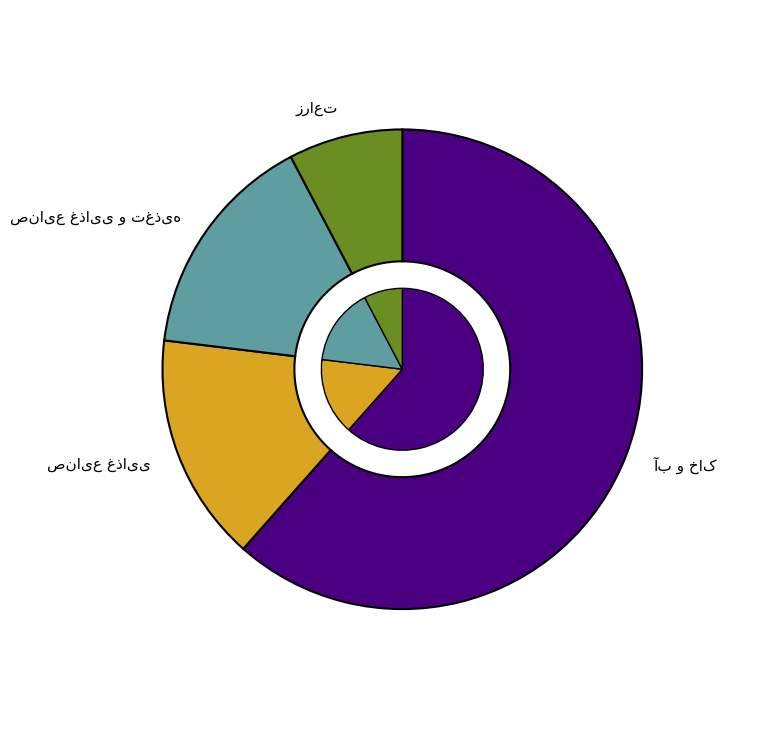

Combined, do صنایع غذایی and صنایع غذایی و تغذیه account for over 50%?

No